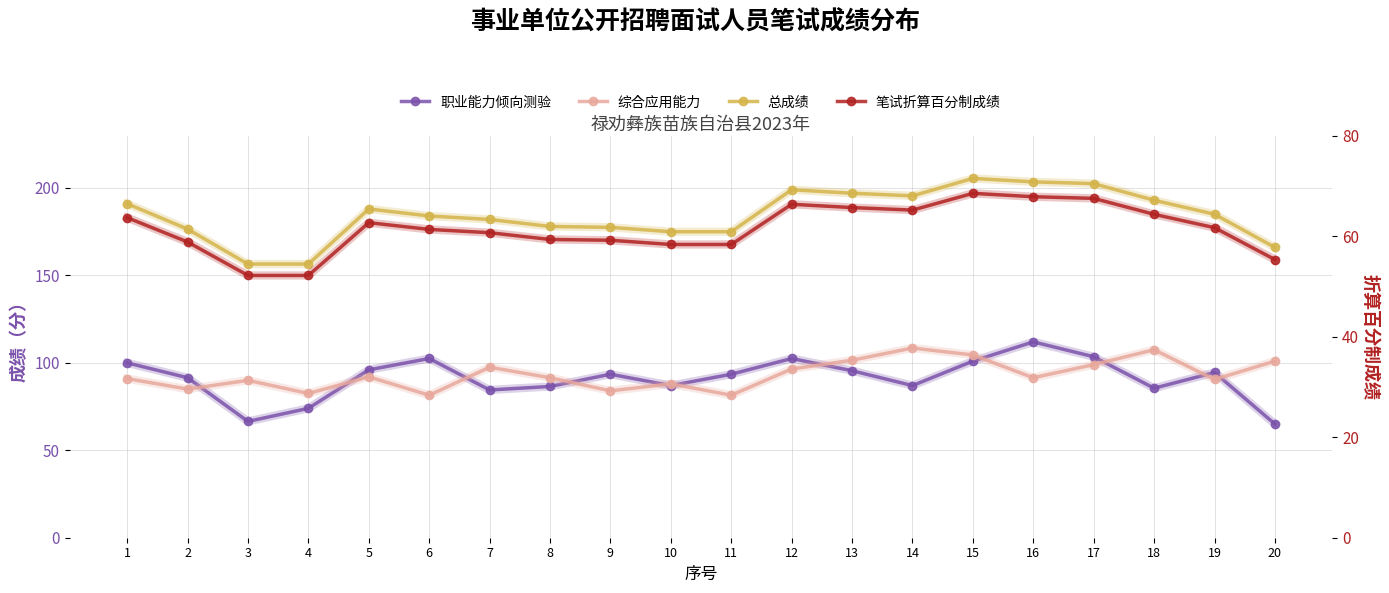

True or false: 总成绩 and 综合应用能力 cross at least once.

False